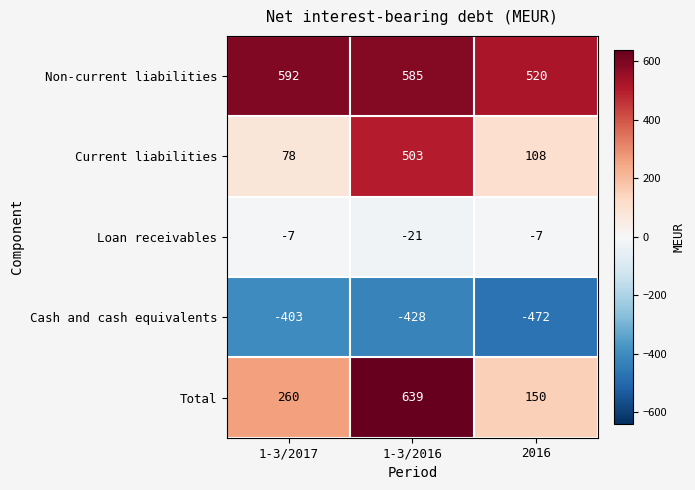

The value of Loan receivables at 1-3/2017 is -7. True or false?

True